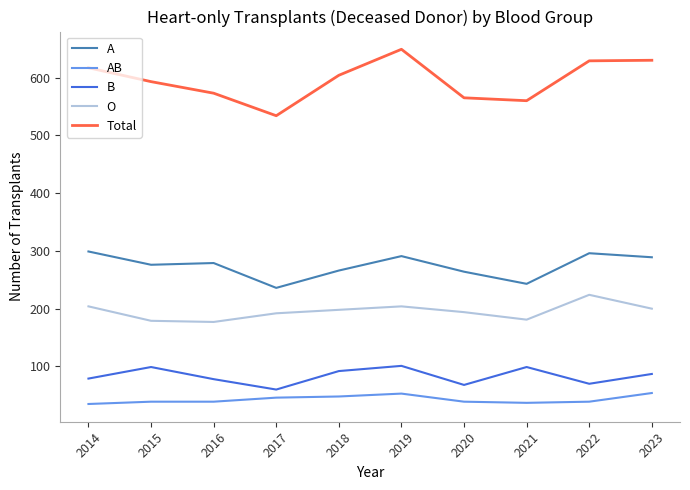

Which series has the largest total across all categories?

Total